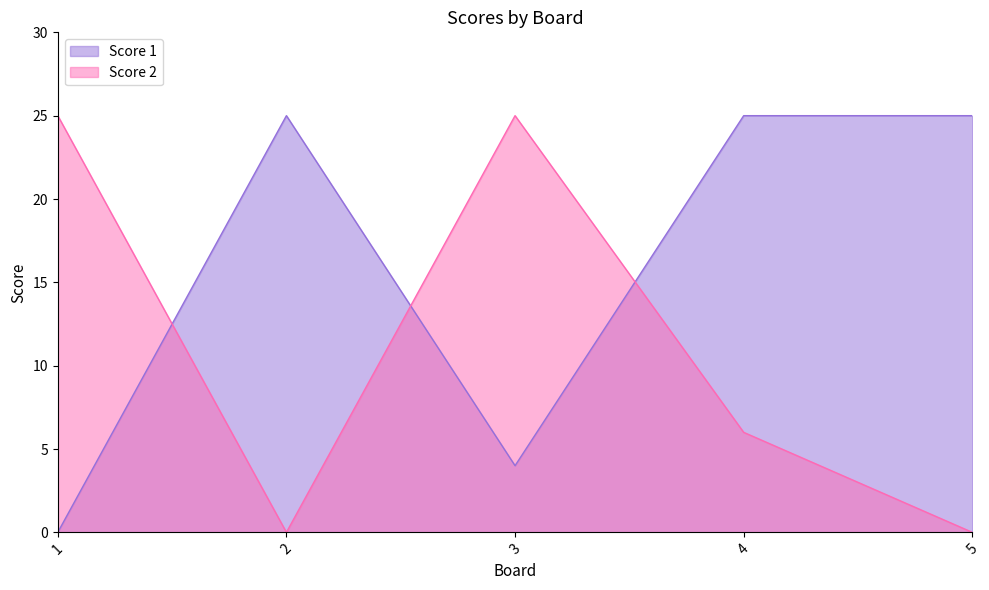

True or false: Score 2 has a value of 12 at 5.

False